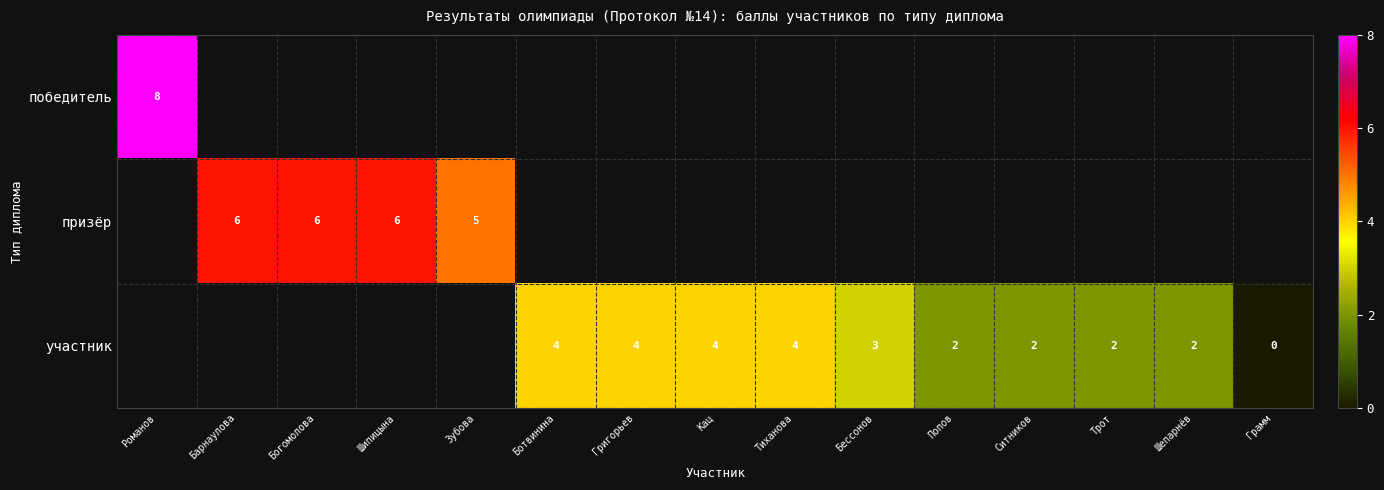

The призёр series shows 6 at Шипицына. True or false?

True